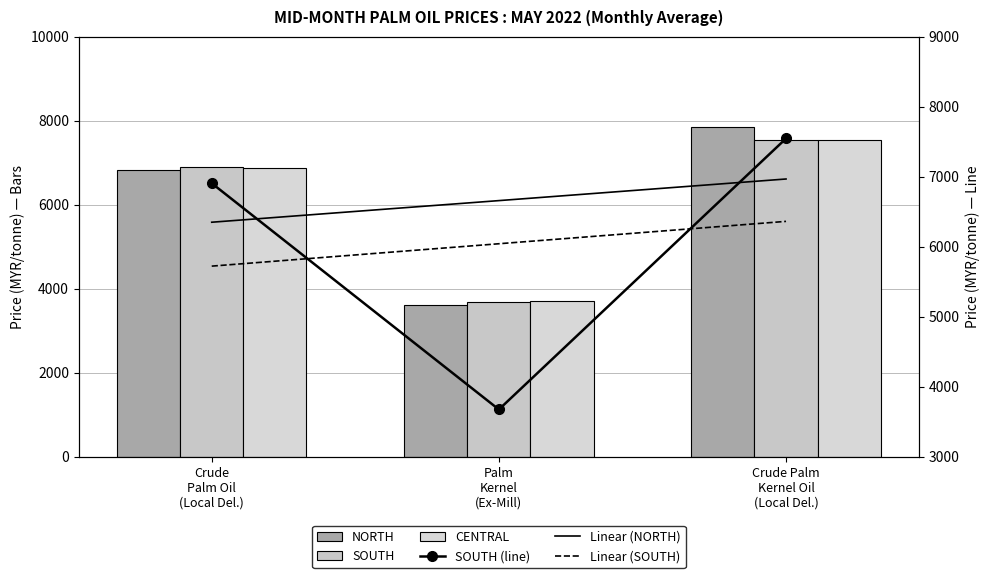

The NORTH series shows 2314.2 at Crude Palm Oil (Local Del.). True or false?

False